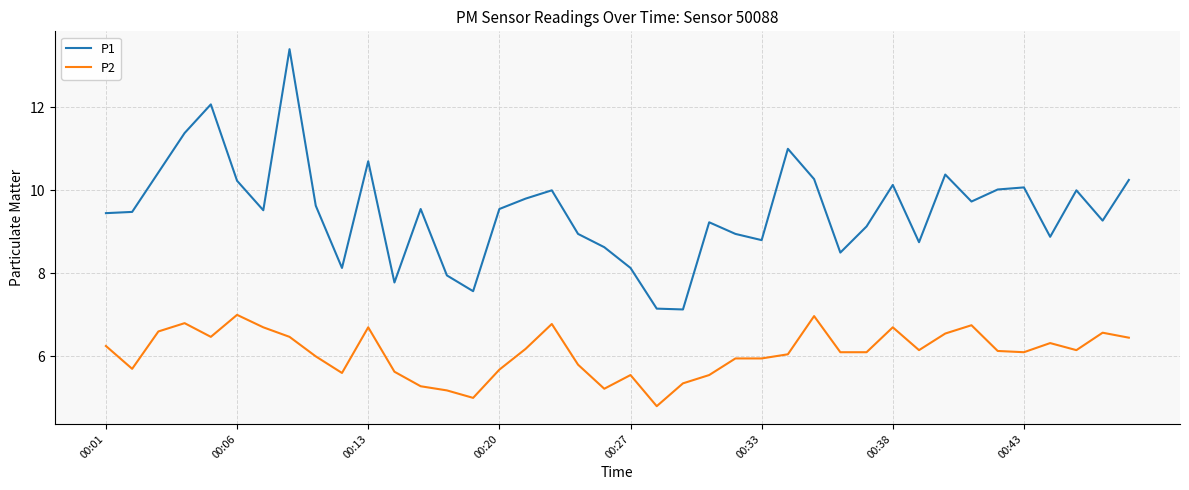

What is the difference between the maximum and minimum values in the P2 series?

2.2